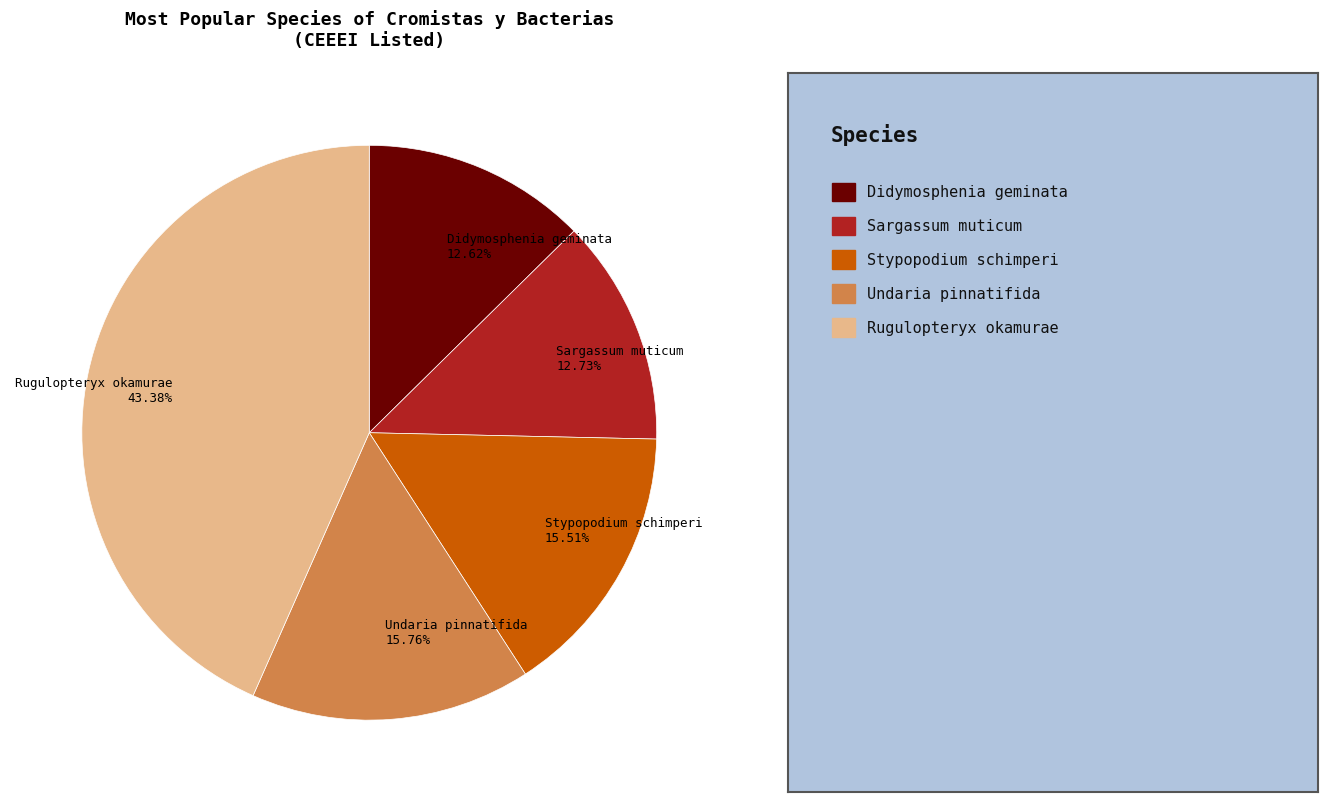

How many segments does this pie chart have?

5